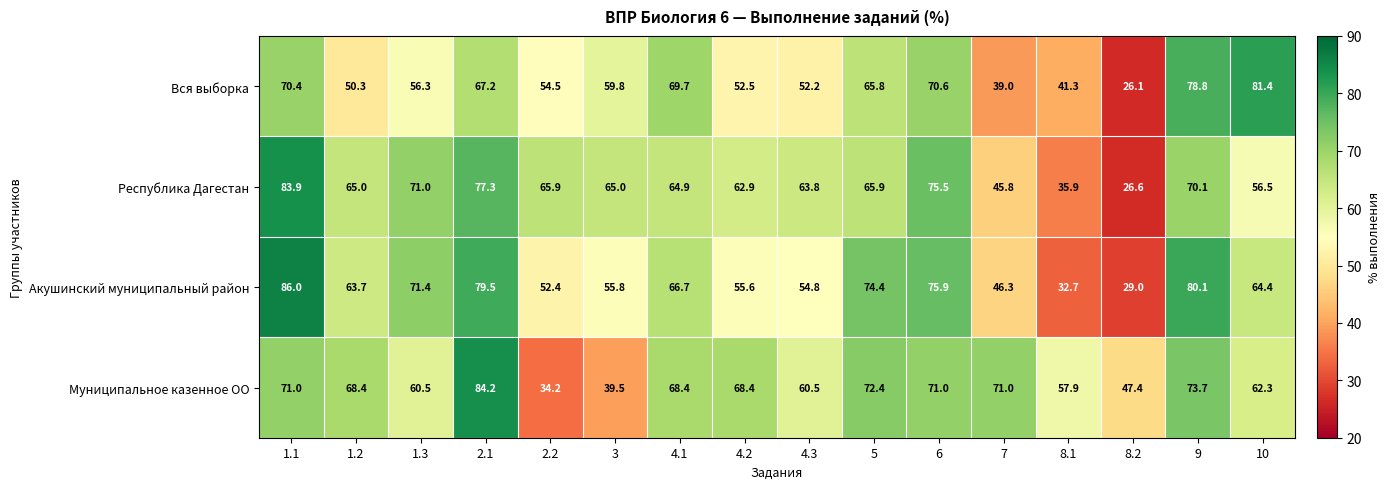

Which label corresponds to the largest value in the chart?

1.1